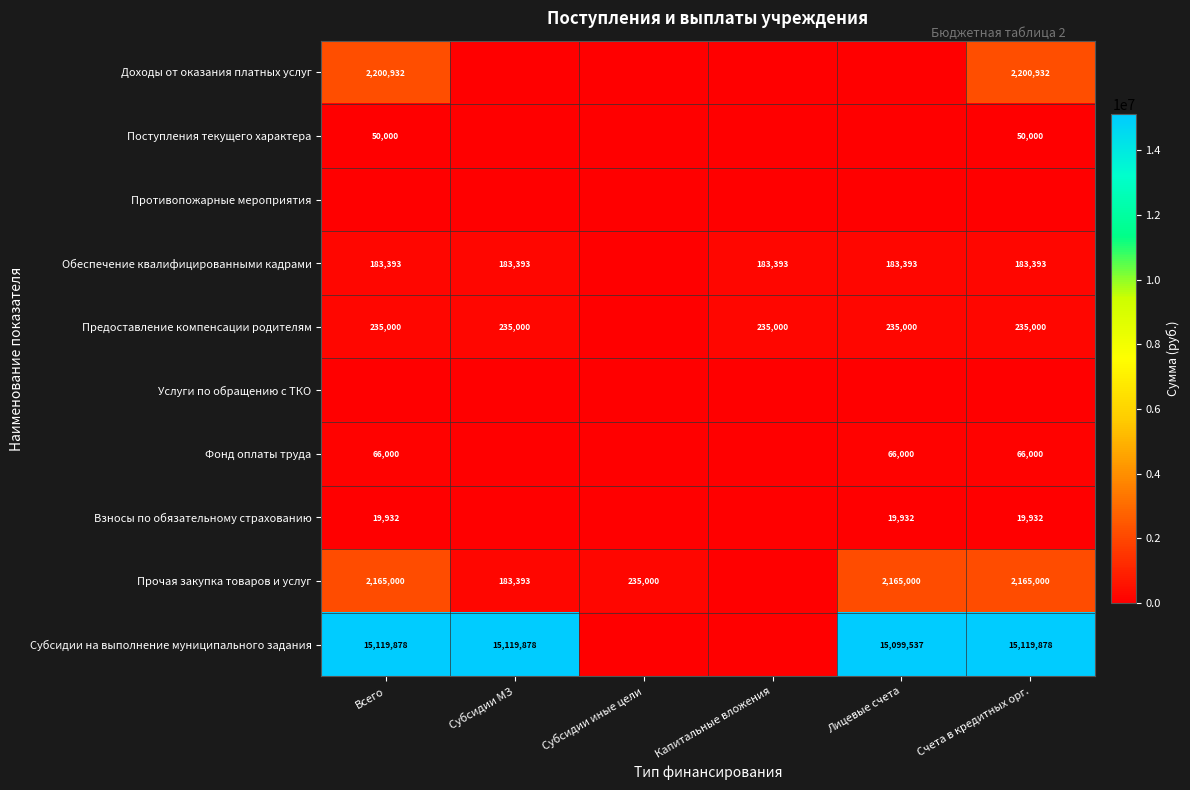

Between Счета в кредитных орг. and Субсидии МЗ, which is larger?

Счета в кредитных орг.